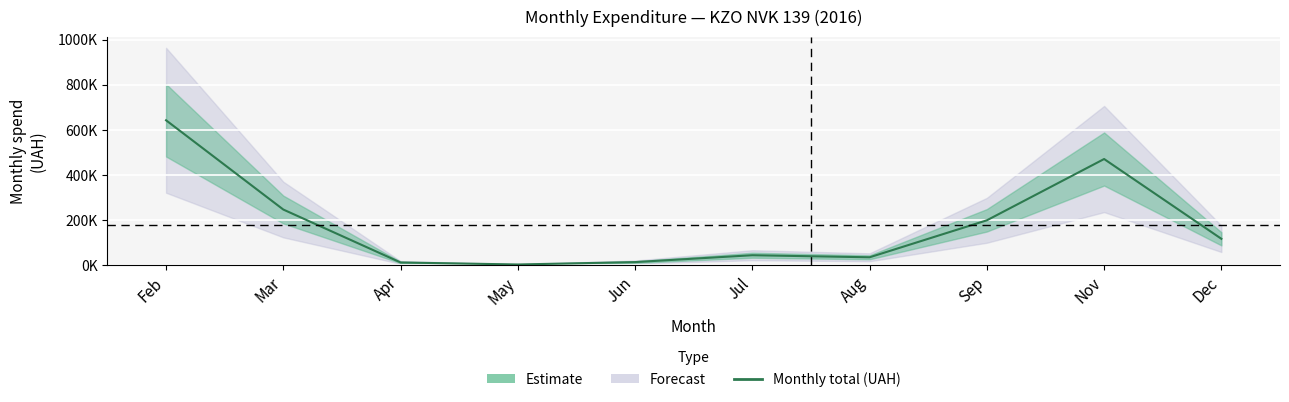

What is the greatest value displayed?

642779.0